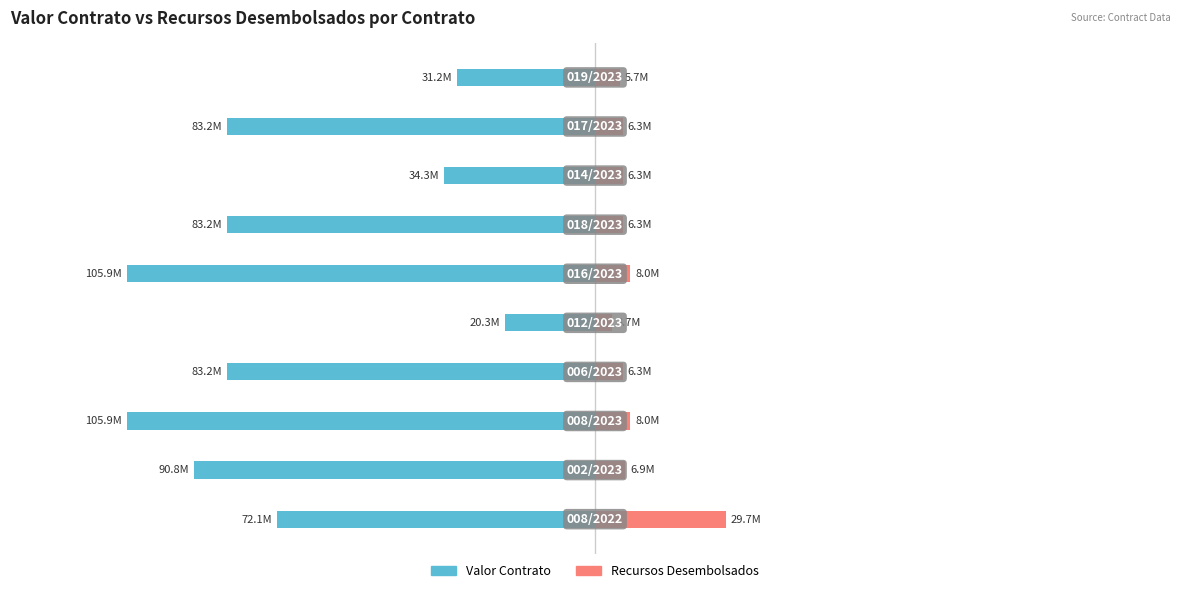

Rank the series at 1.5 from highest to lowest value.

Recursos Desembolsados, Valor Contrato